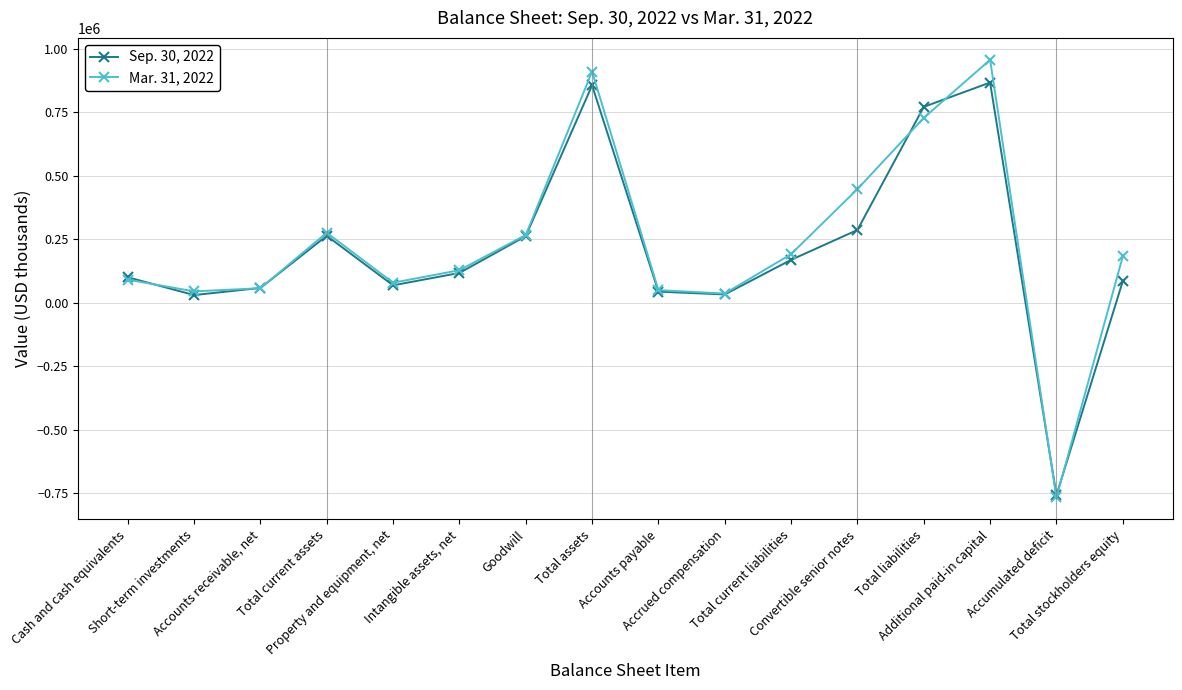

How many values in Mar. 31, 2022 are below zero?

1